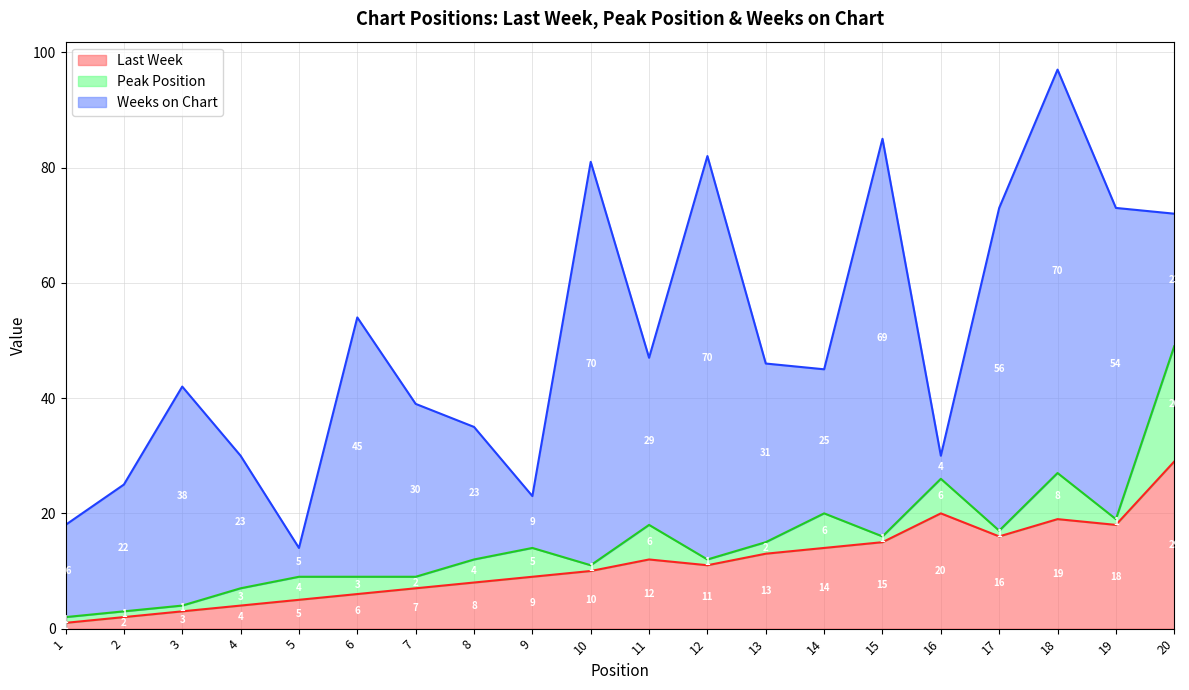

What are all the series names shown in the legend?

Last Week, Peak Position, Weeks on Chart